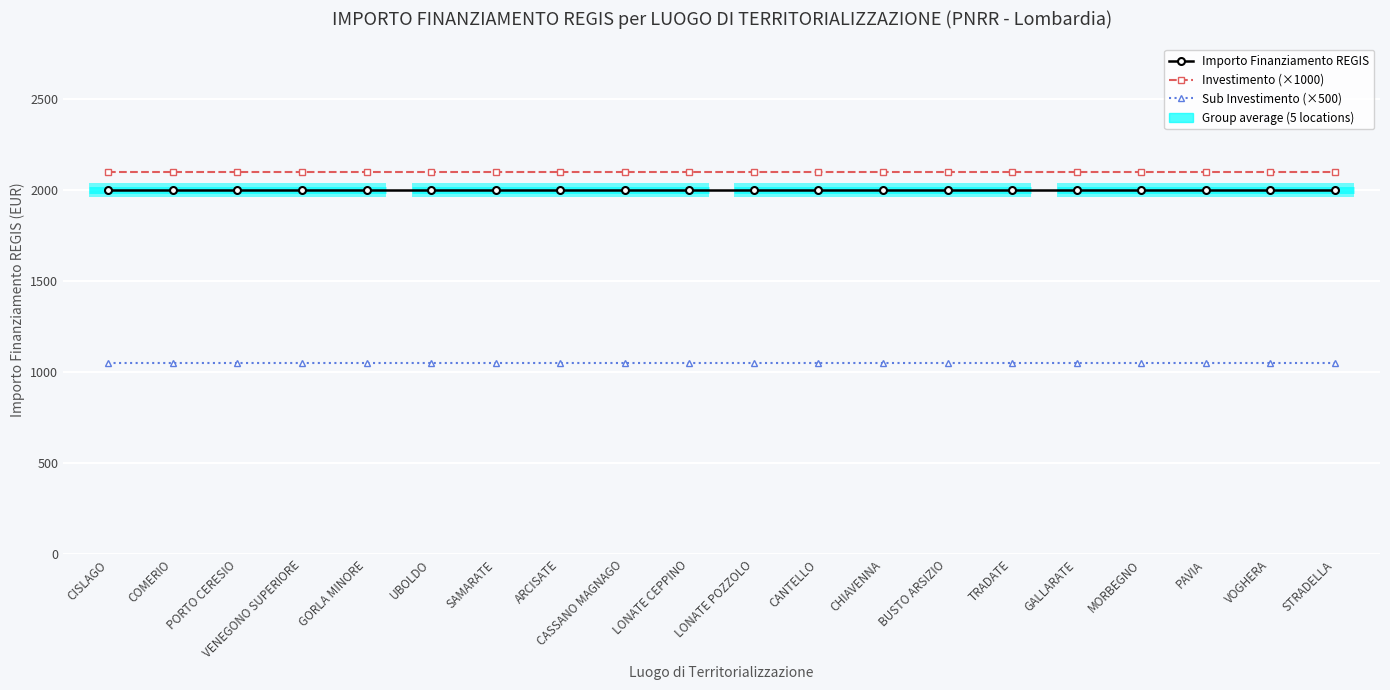

What are all the series names shown in the legend?

Importo Finanziamento REGIS, Investimento (×1000), Sub Investimento (×500)